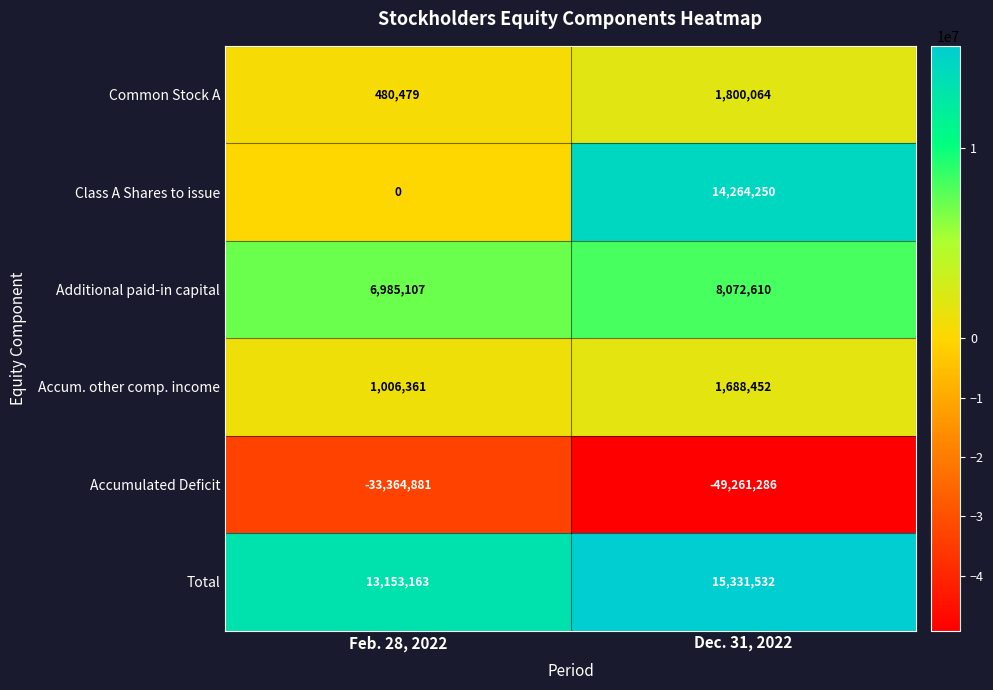

Reading left to right, what are all the values shown in this chart?

Common Stock A: Feb. 28, 2022=480479	Dec. 31, 2022=1800064
Class A Shares to issue: Feb. 28, 2022=0	Dec. 31, 2022=14264250
Additional paid-in capital: Feb. 28, 2022=6985107	Dec. 31, 2022=8072610
Accum. other comp. income: Feb. 28, 2022=1006361	Dec. 31, 2022=1688452
Accumulated Deficit: Feb. 28, 2022=-33364881	Dec. 31, 2022=-49261286
Total: Feb. 28, 2022=13153163	Dec. 31, 2022=15331532